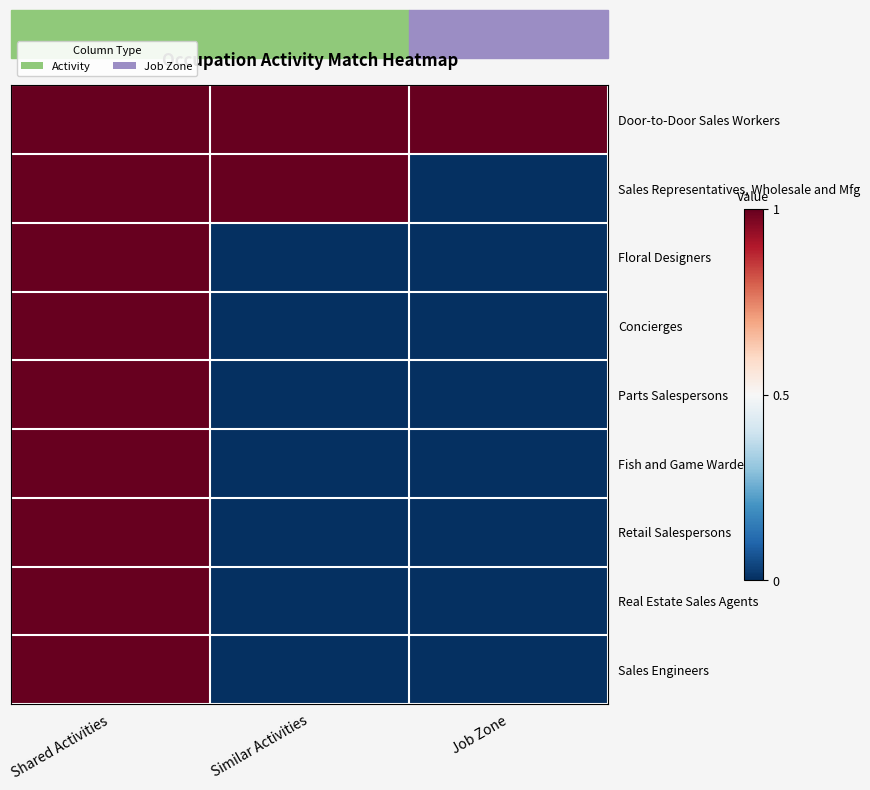

What is the total value across all series at Similar Activities?

-5